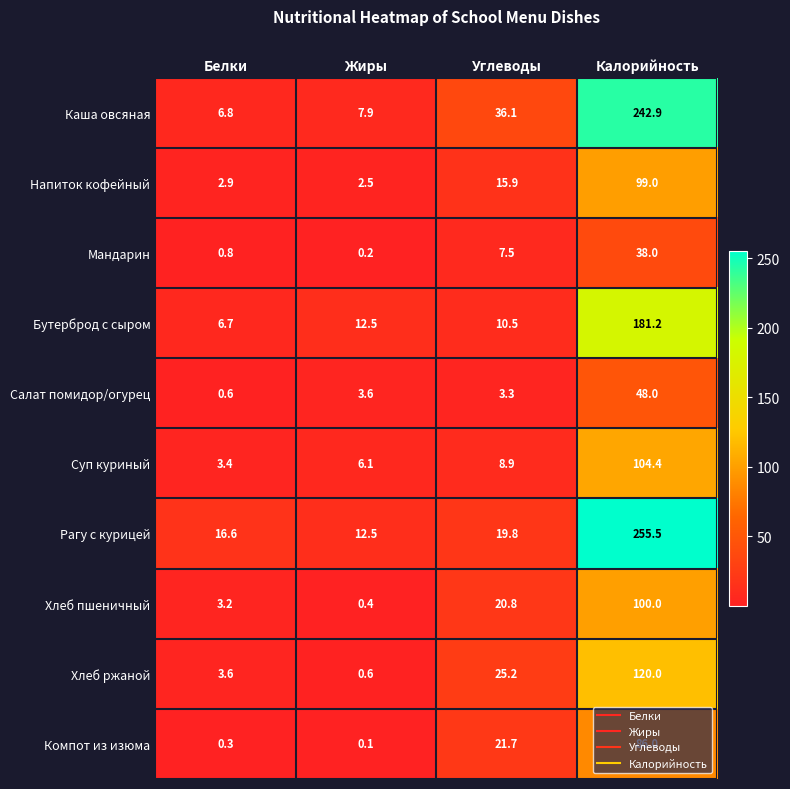

At which category is the sum across all series the highest?

Калорийность